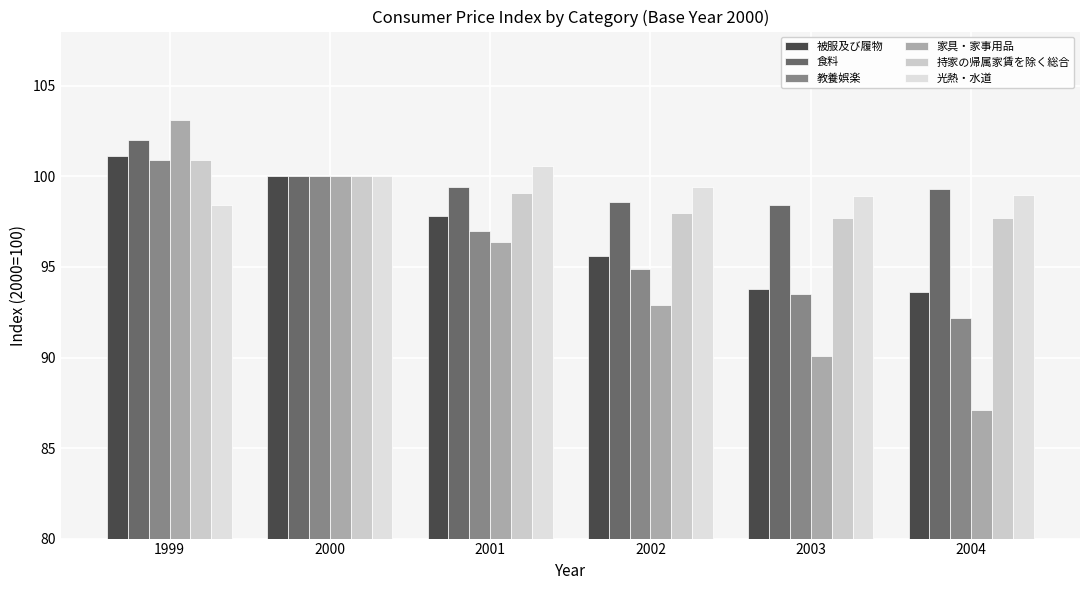

Between 2000 and 2003, which series saw the biggest shift?

家具・家事用品